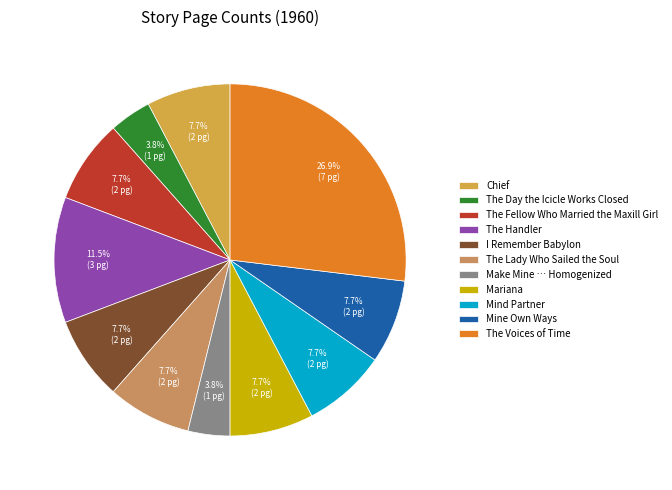

Rank the categories by value from highest to lowest.

The Voices of Time, The Handler, Chief, The Fellow Who Married the Maxill Girl, I Remember Babylon, The Lady Who Sailed the Soul, Mariana, Mind Partner, Mine Own Ways, The Day the Icicle Works Closed, Make Mine … Homogenized